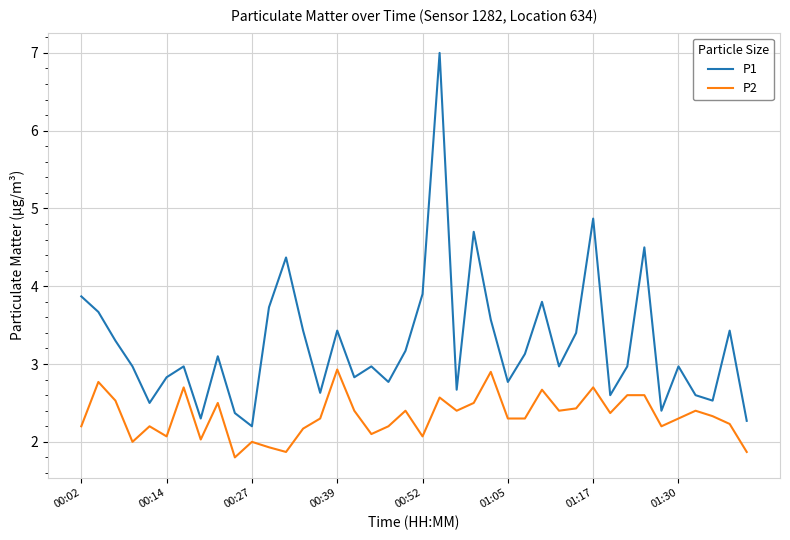

Rank the series by their average value, from lowest to highest.

P2, P1